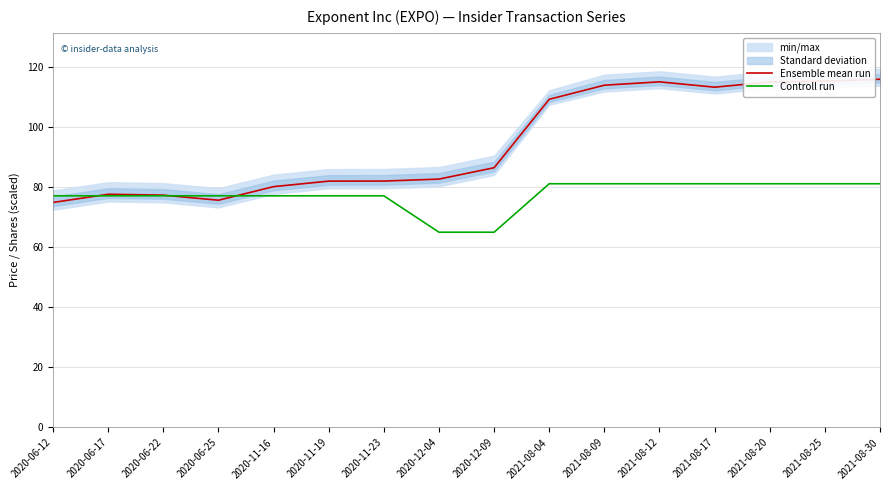

Is it true that Controll run equals 35.3 at 2021-08-12?

False